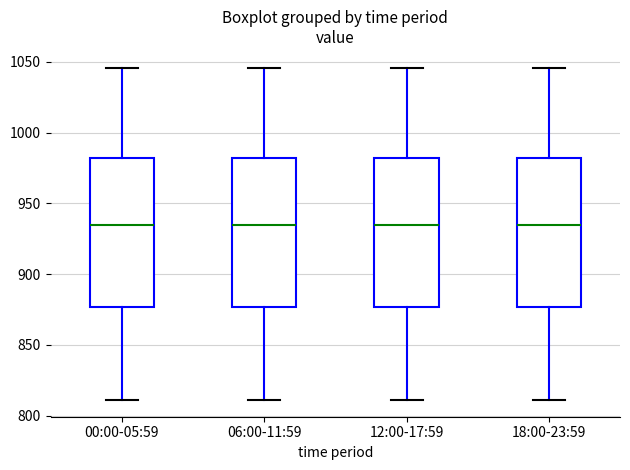

Reading left to right, read every box against the y-axis: the position of its median line, the range the box covers, and the ends of its whiskers. The values are not printed on the chart, so give them approximately, as read against the axis.

00:00-05:59: median 935, box 875 to 980, whiskers 810 to 1045
06:00-11:59: median 935, box 875 to 980, whiskers 810 to 1045
12:00-17:59: median 935, box 875 to 980, whiskers 810 to 1045
18:00-23:59: median 935, box 875 to 980, whiskers 810 to 1045